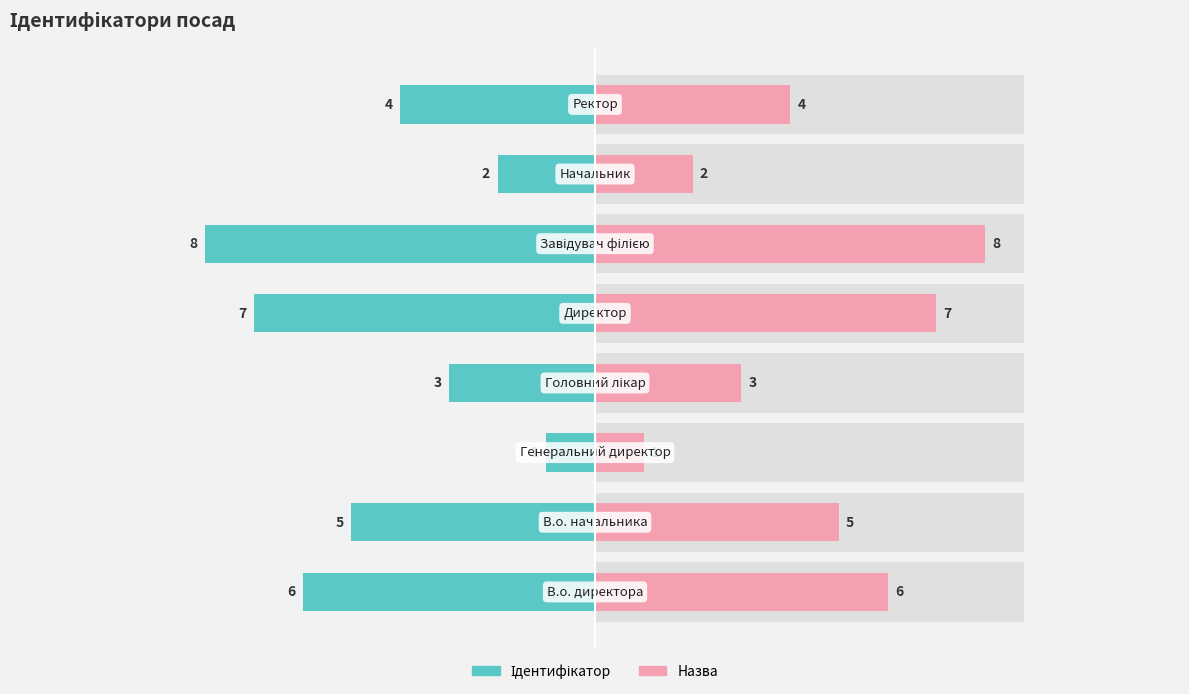

How many Назва values are between 3 and 7?

5